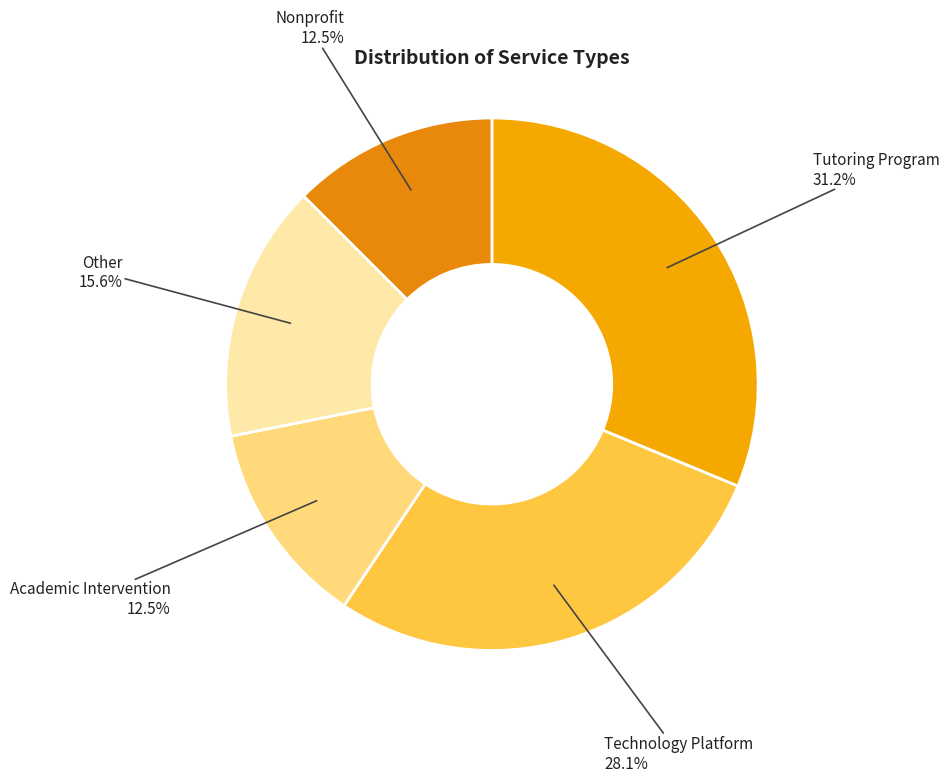

How many slices are in this pie chart?

5